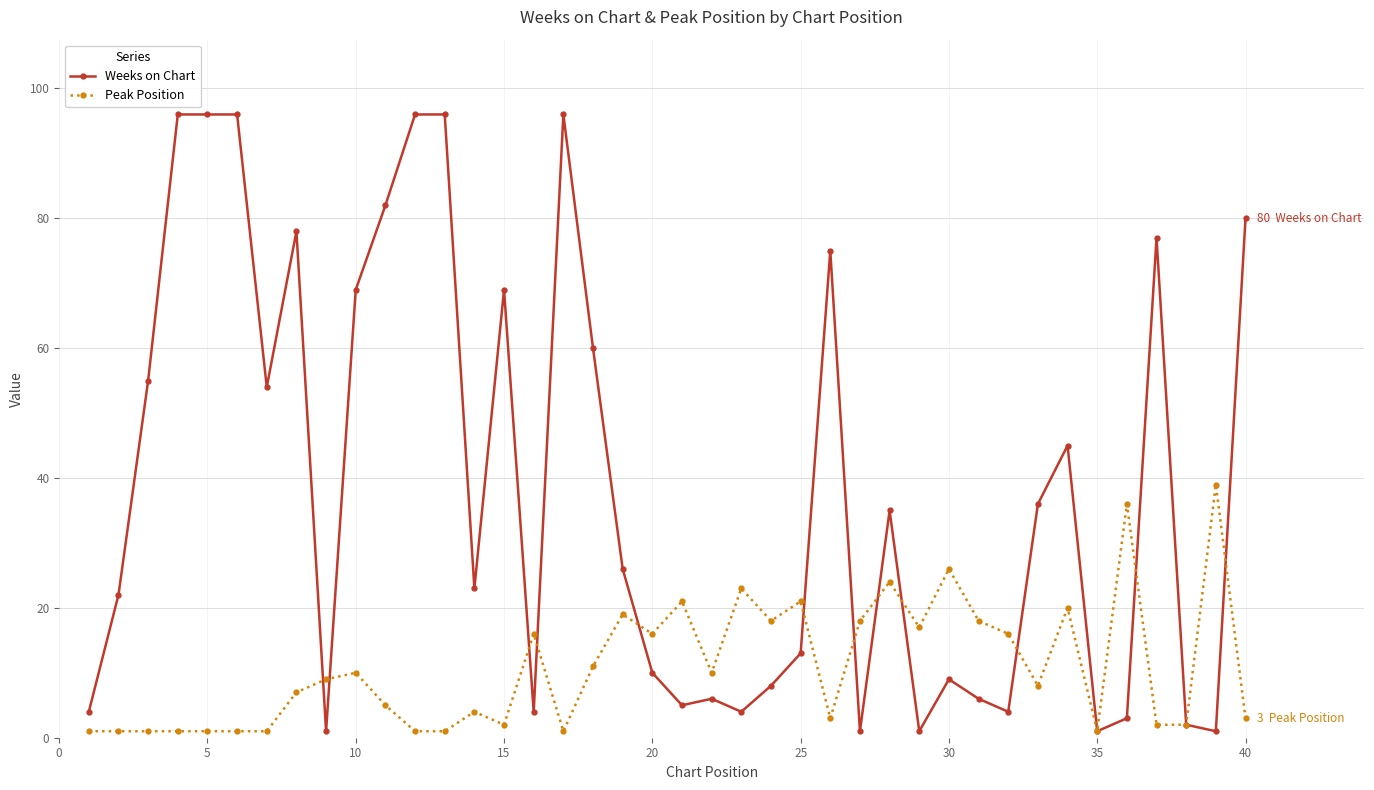

What is the lowest value of the Peak Position series?

1